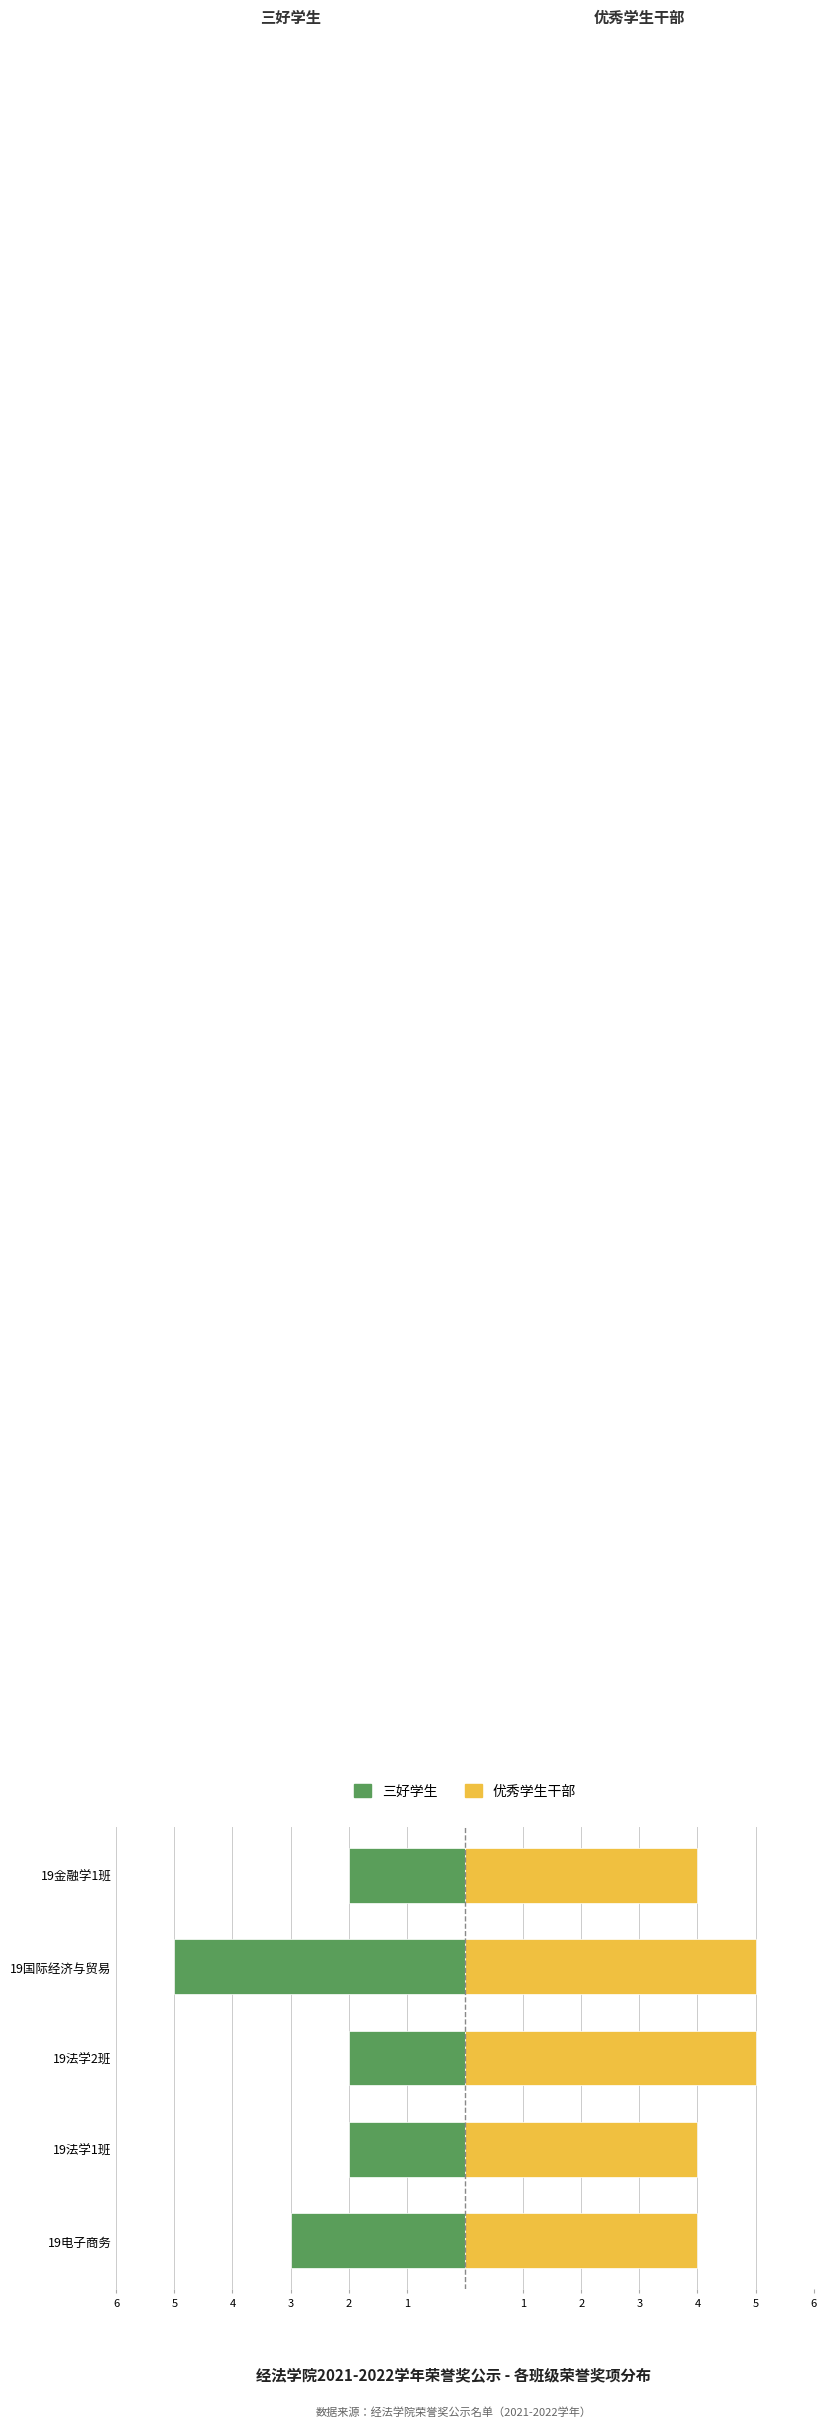

The value of 三好学生 at 19法学1班 is 0. True or false?

False